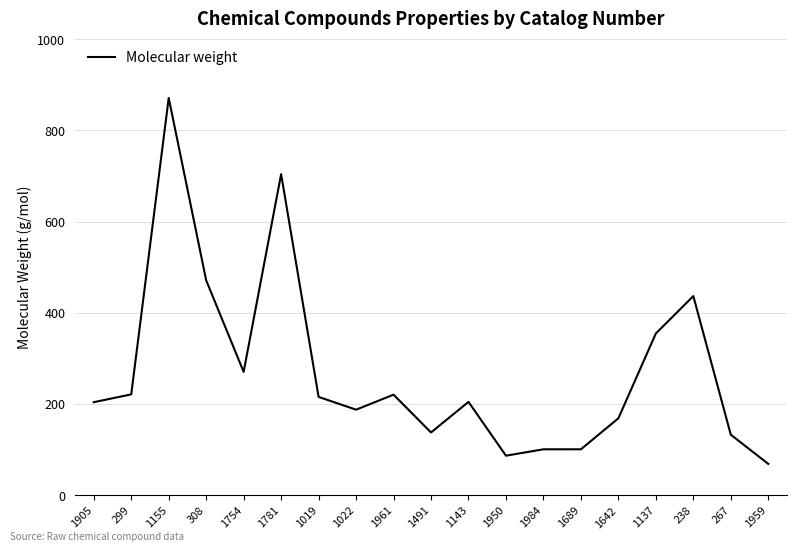

Which has a higher value, 1959 or 267?

267